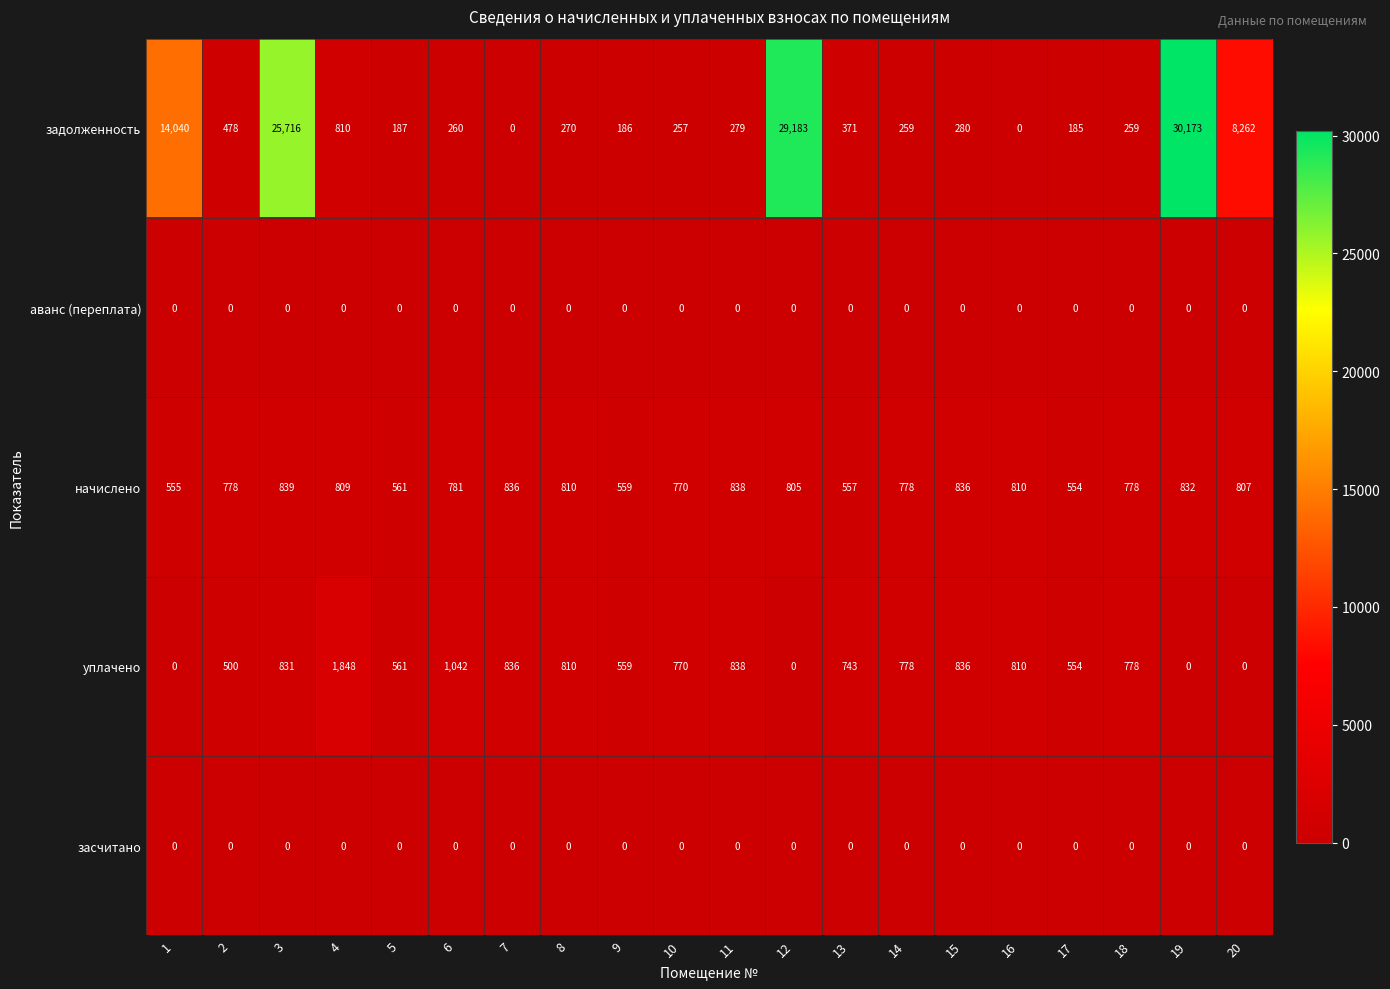

What is the spread (max minus min) of values at 5?

561